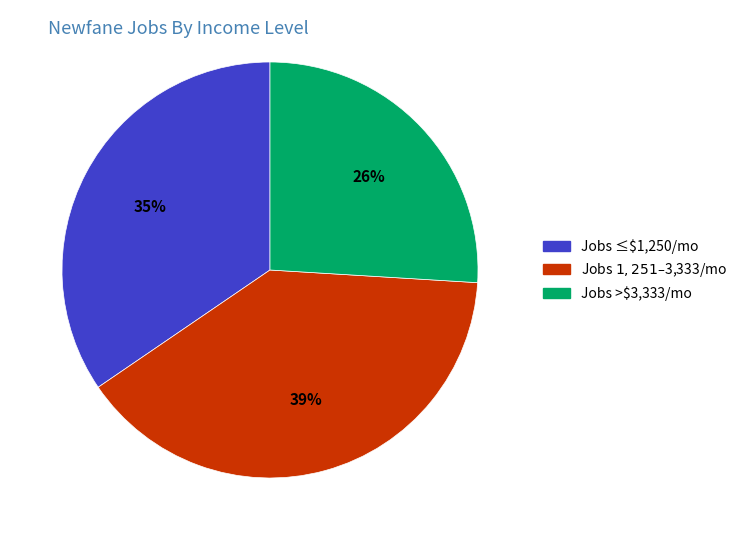

How many slices are in this pie chart?

3